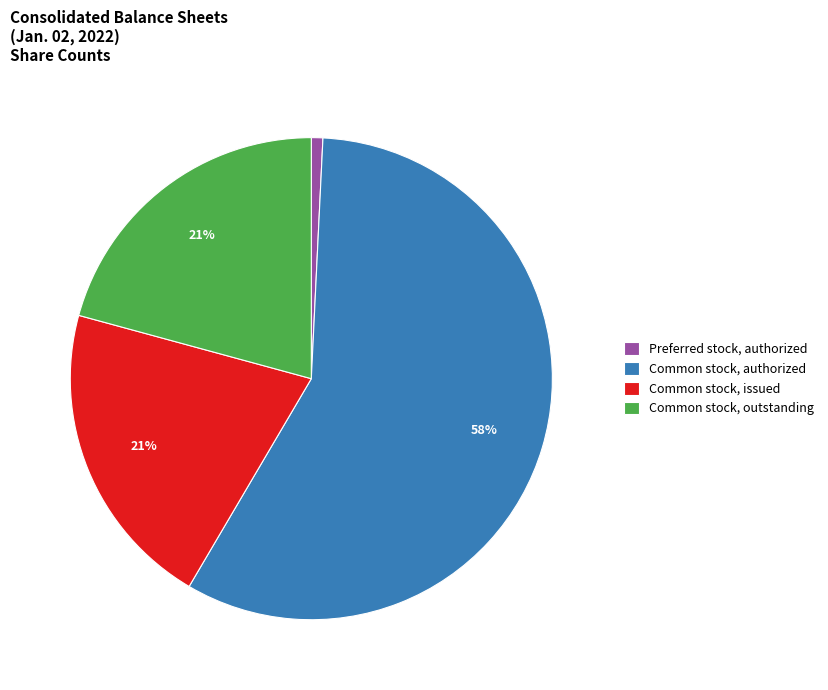

True or false: Common stock, outstanding accounts for 12% of the total.

False